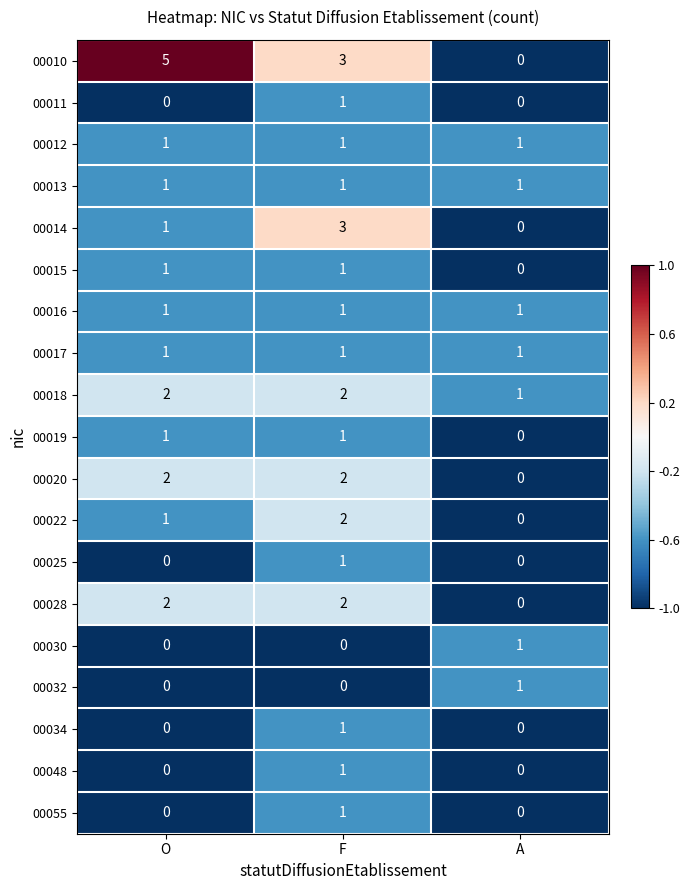

What is the total value across all series at F?

25